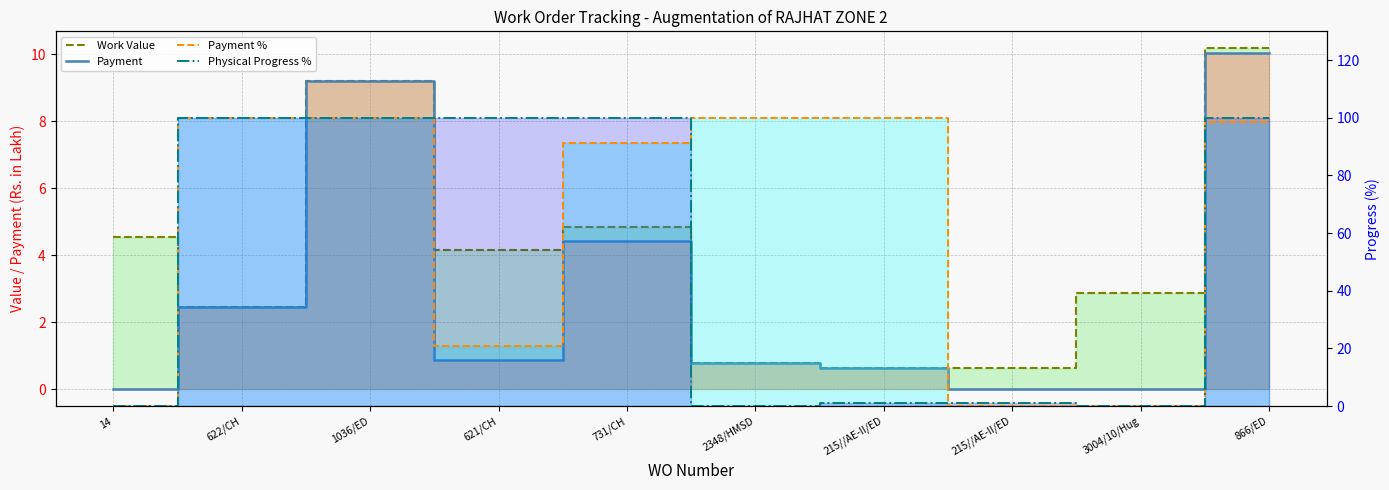

In Work Value (line), how many points are lower than both neighbors (excluding endpoints)?

3